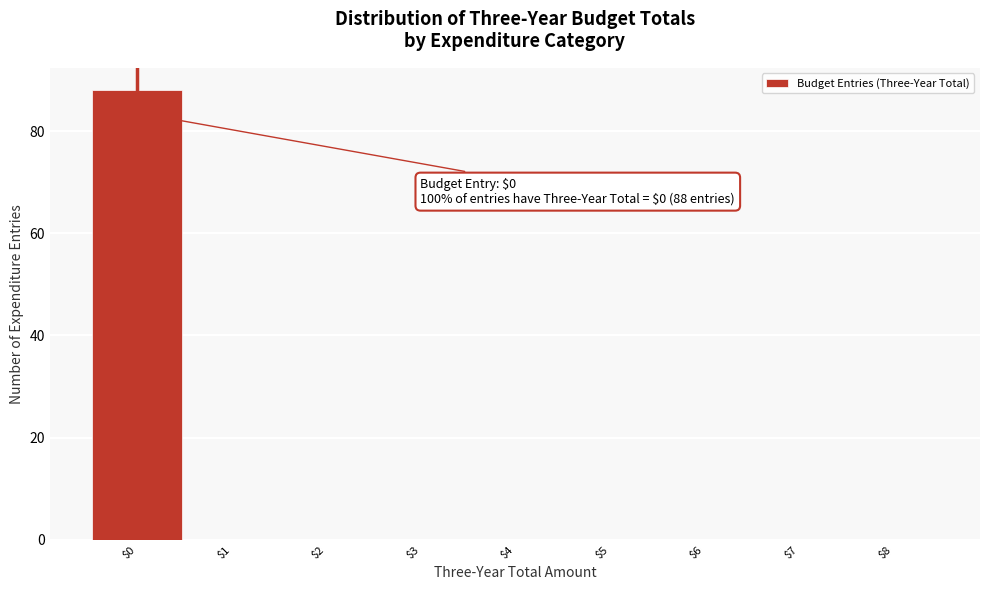

Which range on the x-axis has the tallest bar?

-0.5 to 0.5